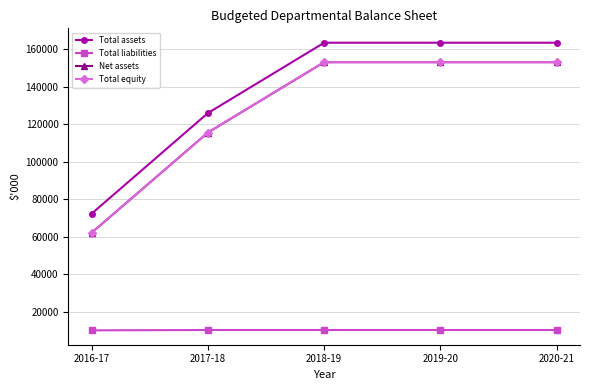

Is this an area chart (filled region under the line)?

No